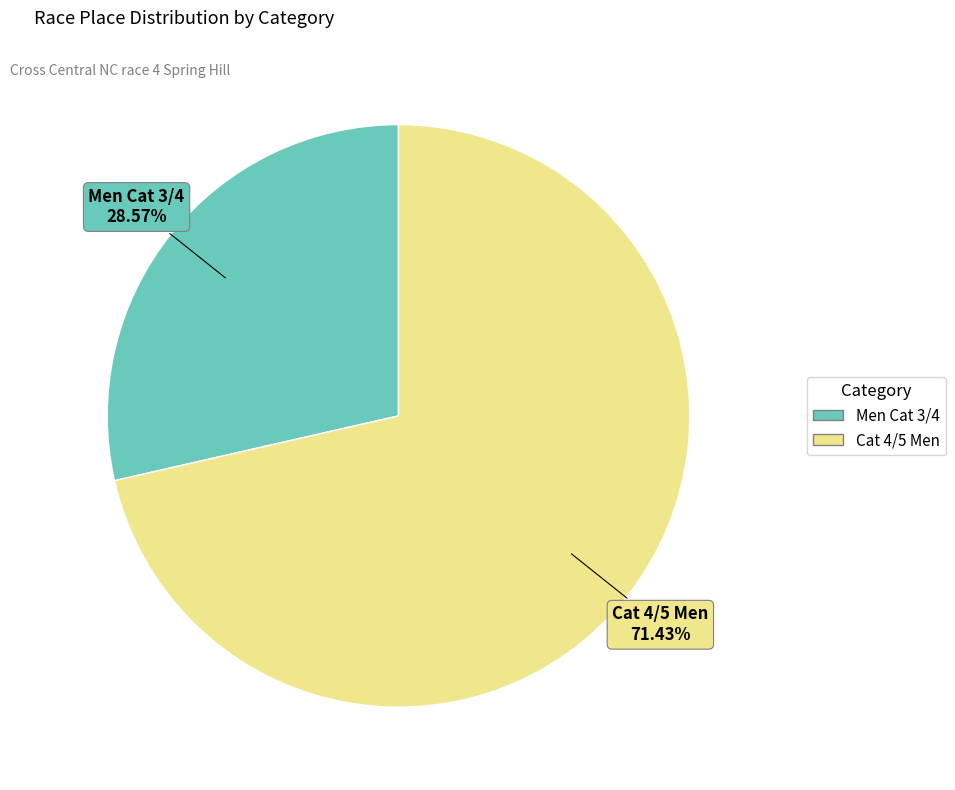

The Cat 4/5 Men slice represents 71% of the pie. True or false?

True